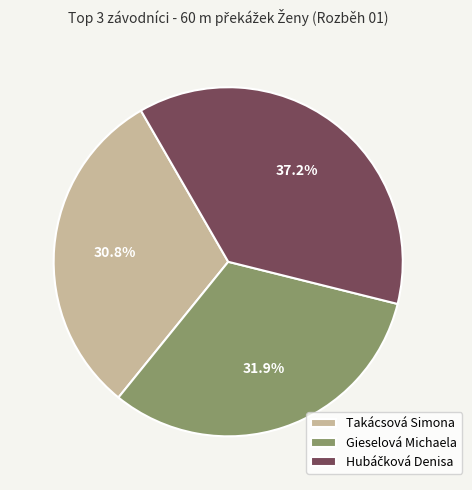

Which has a higher value, Takácsová Simona or Gieselová Michaela?

Gieselová Michaela